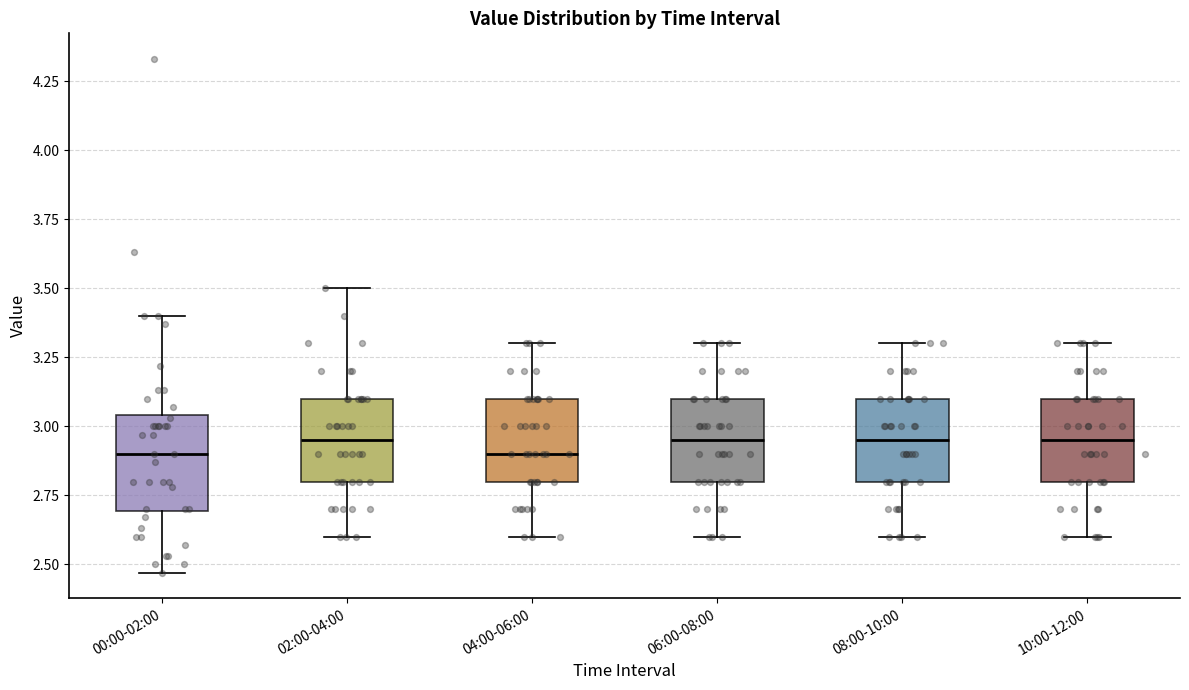

Reading left to right, transcribe this box plot: for each box, give where its median line is, the range the box spans, and where its two whiskers end, as read against the y-axis. The values are not printed on the chart, so give them approximately, as read against the axis.

00:00-02:00: median 2.90, box 2.70 to 3.05, whiskers 2.45 to 3.40
02:00-04:00: median 2.95, box 2.80 to 3.10, whiskers 2.60 to 3.50
04:00-06:00: median 2.90, box 2.80 to 3.10, whiskers 2.60 to 3.30
06:00-08:00: median 2.95, box 2.80 to 3.10, whiskers 2.60 to 3.30
08:00-10:00: median 2.95, box 2.80 to 3.10, whiskers 2.60 to 3.30
10:00-12:00: median 2.95, box 2.80 to 3.10, whiskers 2.60 to 3.30